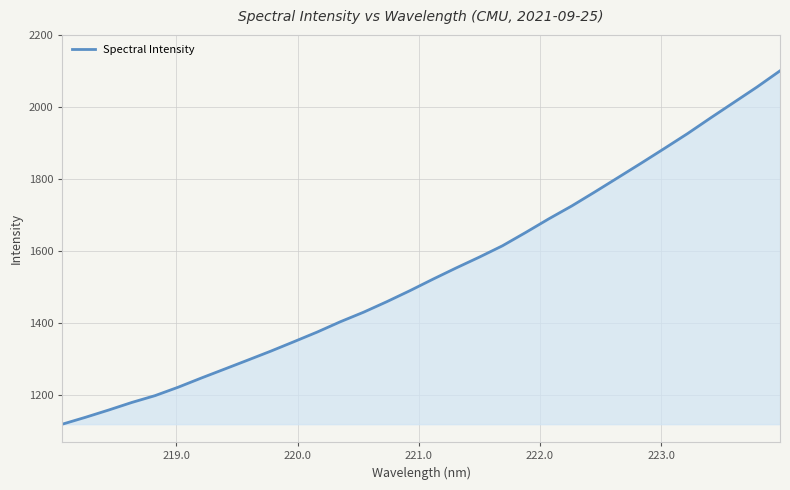

What is the minimum value shown in the chart?

1118.1